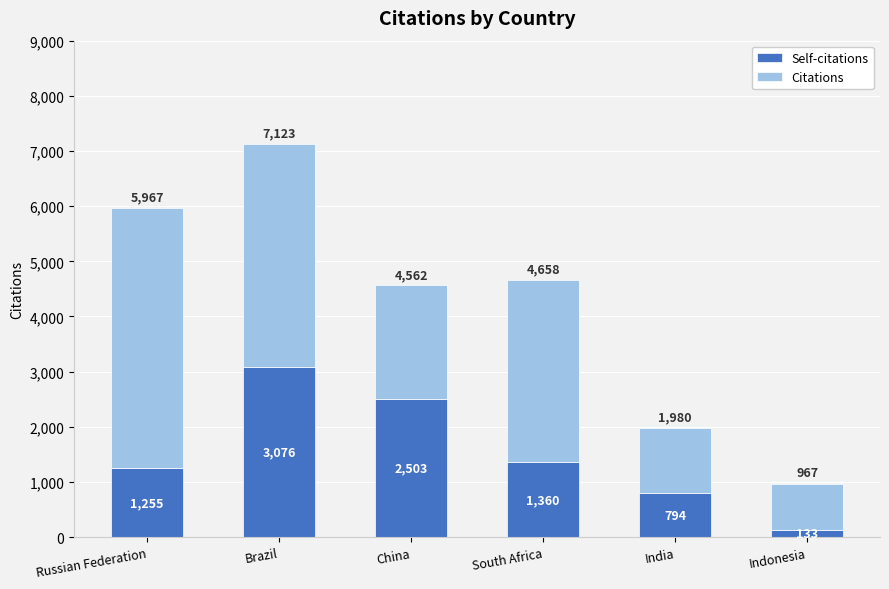

At which category is the sum across all series the highest?

Brazil